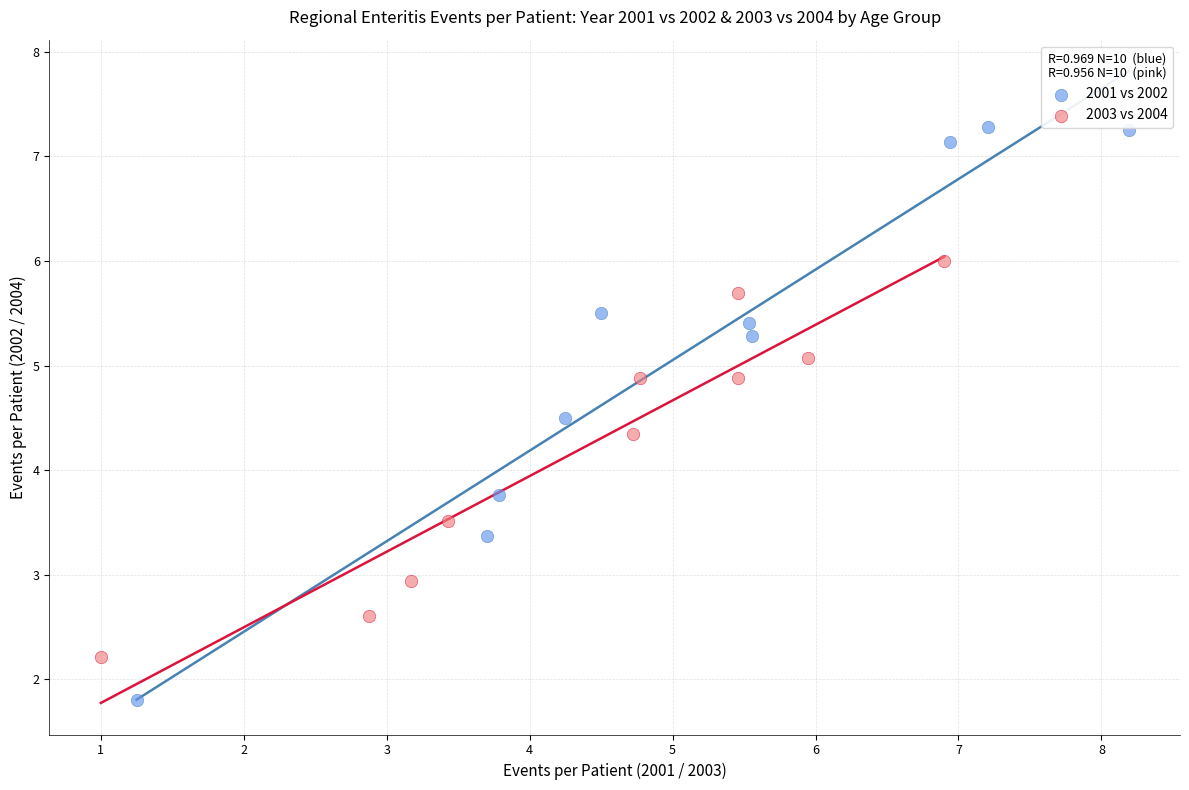

Which series reaches the maximum Y coordinate?

2001 vs 2002